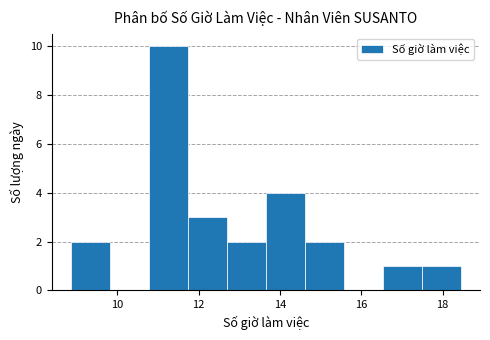

How tall is the bar that spans 14.6 to 15.6 on the x-axis? Neither the bar edges nor the heights are printed on the chart, so give them approximately, as read against the axes.

2